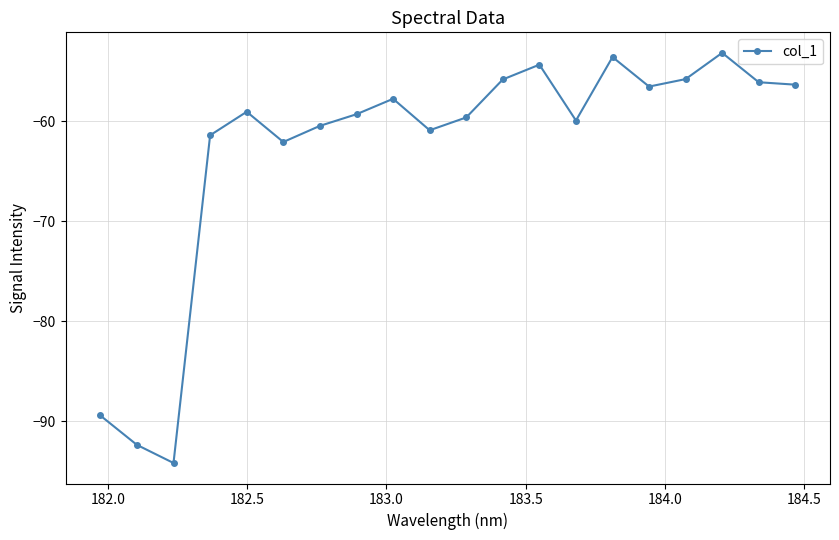

What is the maximum value shown in the chart?

-53.2